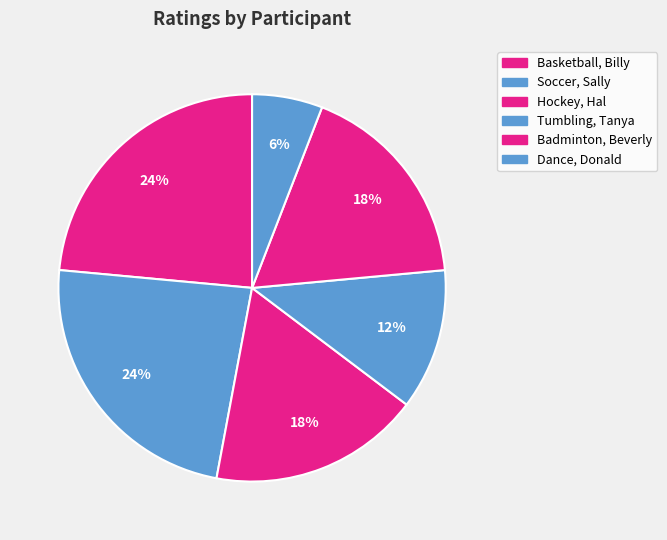

How many segments does this pie chart have?

6